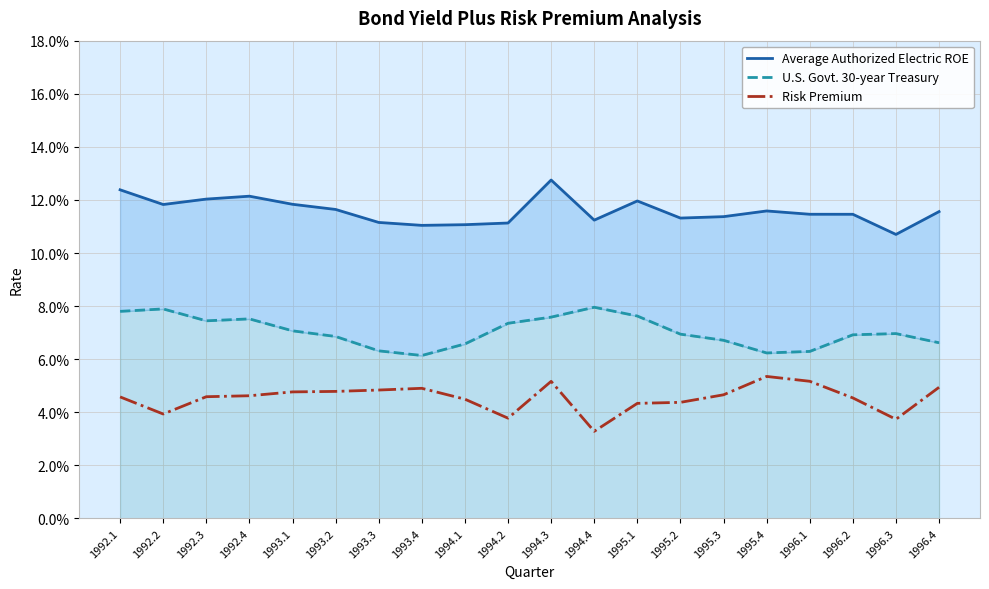

Read the Average Authorized Electric ROE value at 1993.4.

0.1